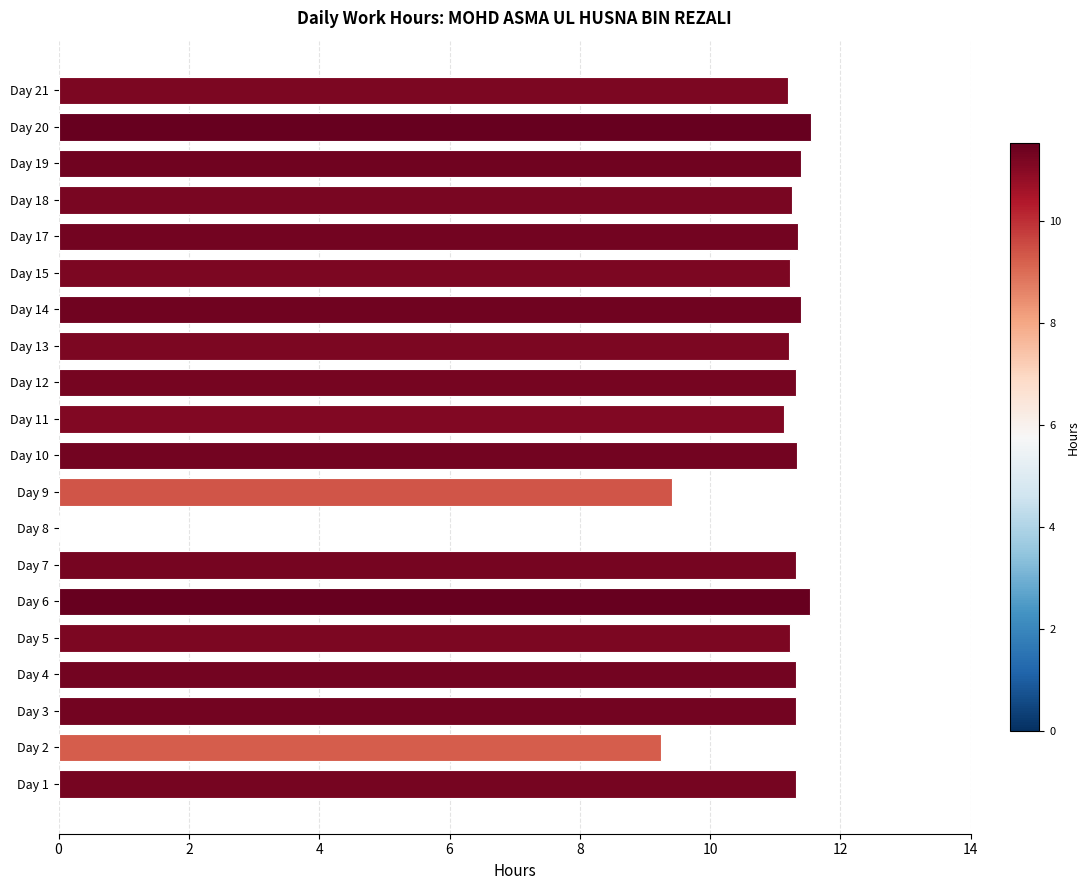

How many values are above zero?

19